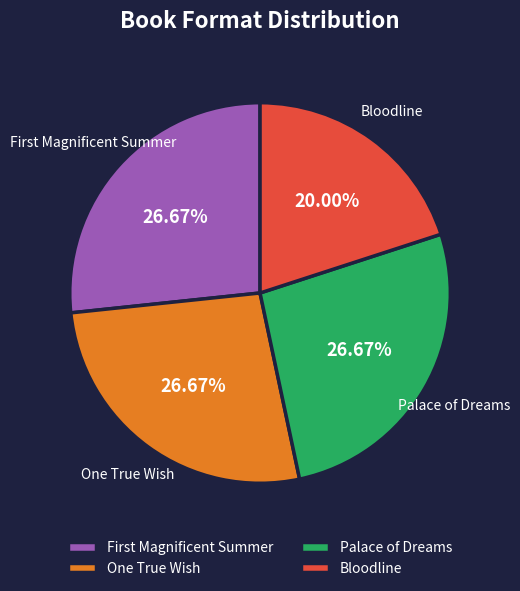

How many segments does this pie chart have?

4